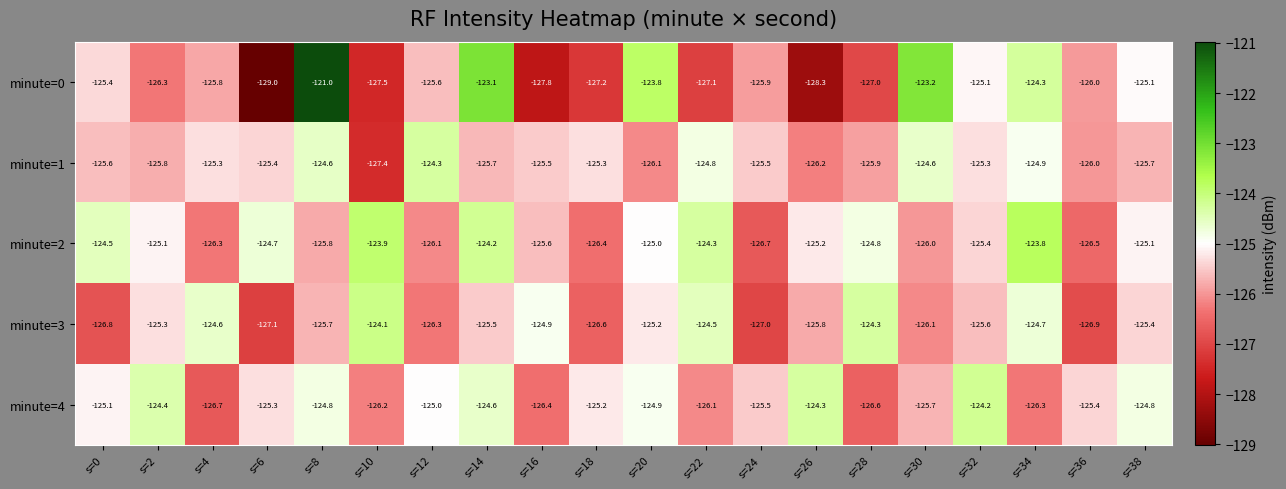

List the series in order of their overall mean, highest first.

minute=2, minute=4, minute=1, minute=3, minute=0